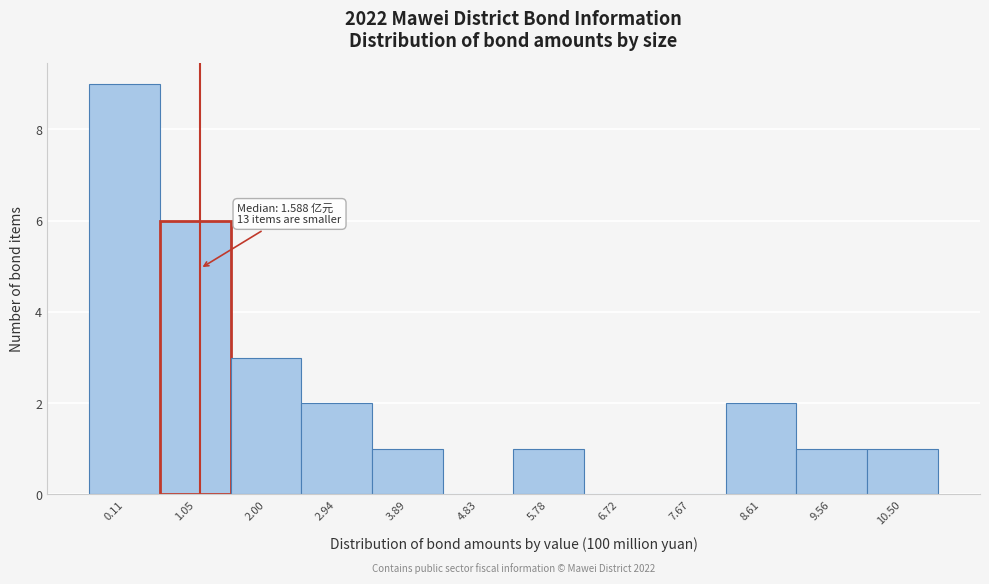

Reading left to right, list all the values displayed in this chart.

0.11=9	1.05=6	2.00=3	2.94=2	3.89=1	4.83=0	5.78=1	6.72=0	7.67=0	8.61=2	9.56=1	10.50=1